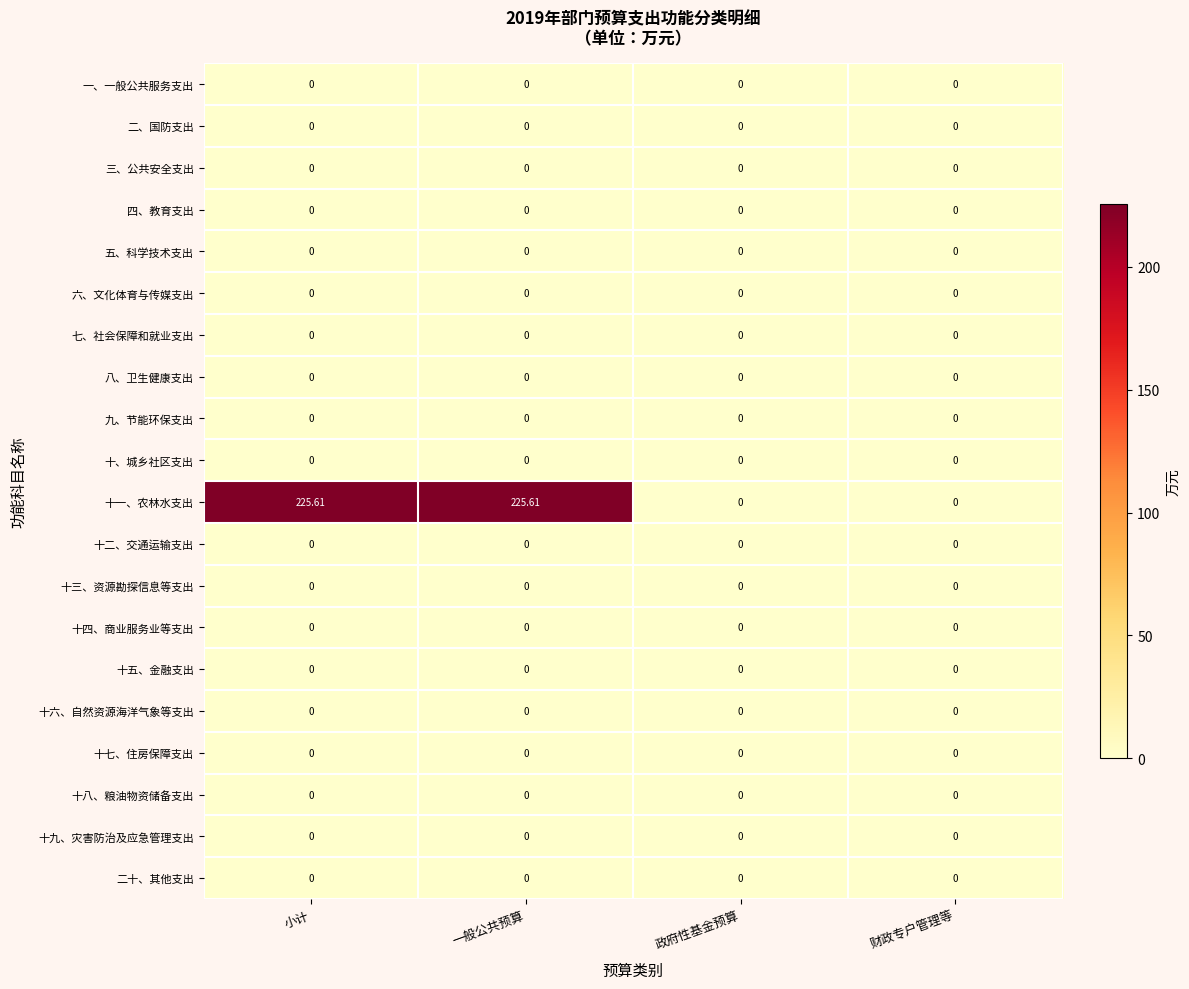

Which series has the largest total across all categories?

十一、农林水支出